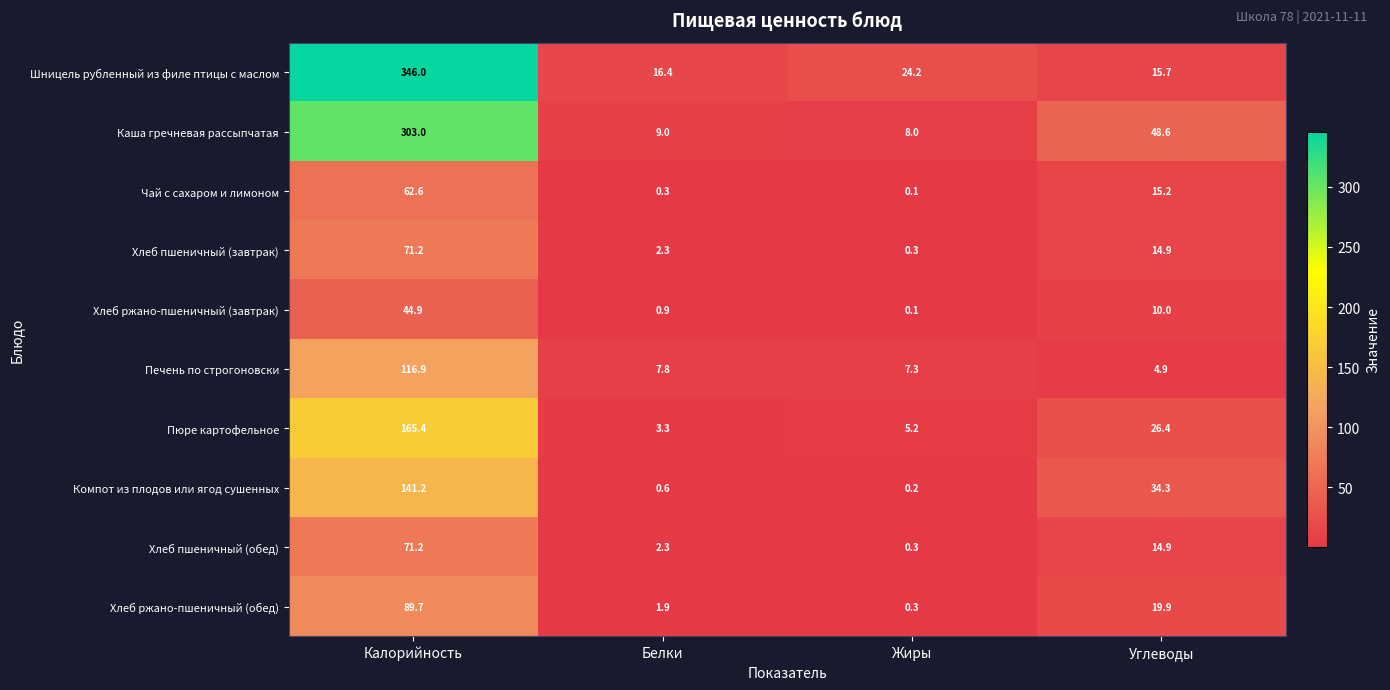

List the labels in order of Хлеб пшеничный (завтрак) value, largest first.

Калорийность, Углеводы, Белки, Жиры